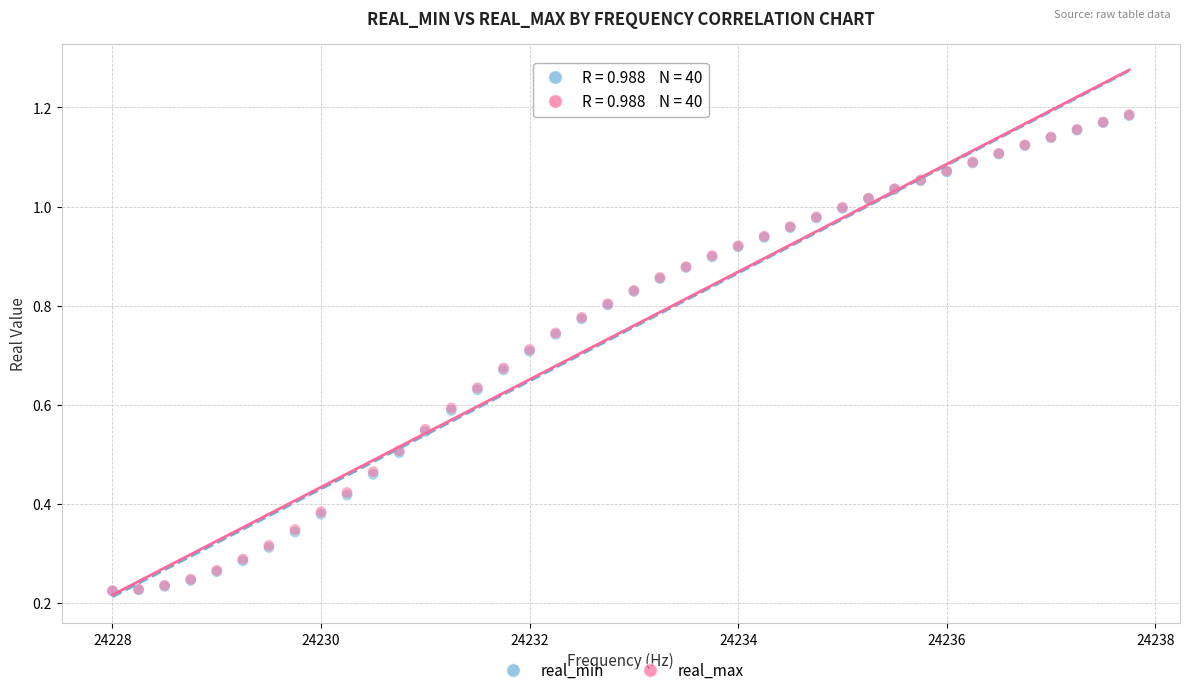

What are all the series names shown in the legend?

real_min, real_max